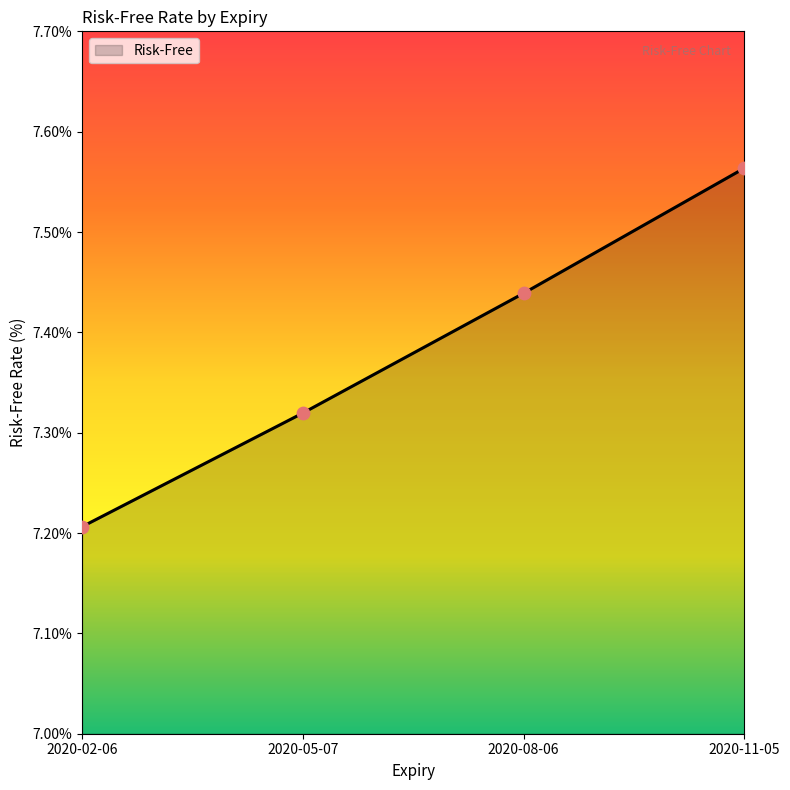

What is the change in value from 2020-08-06 to 2020-11-05?

+0.1